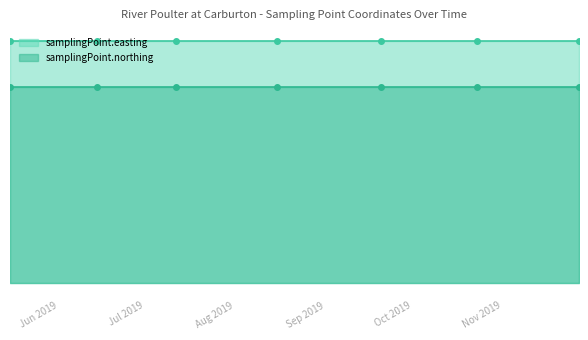

What is the maximum value for samplingPoint.northing?

373.2